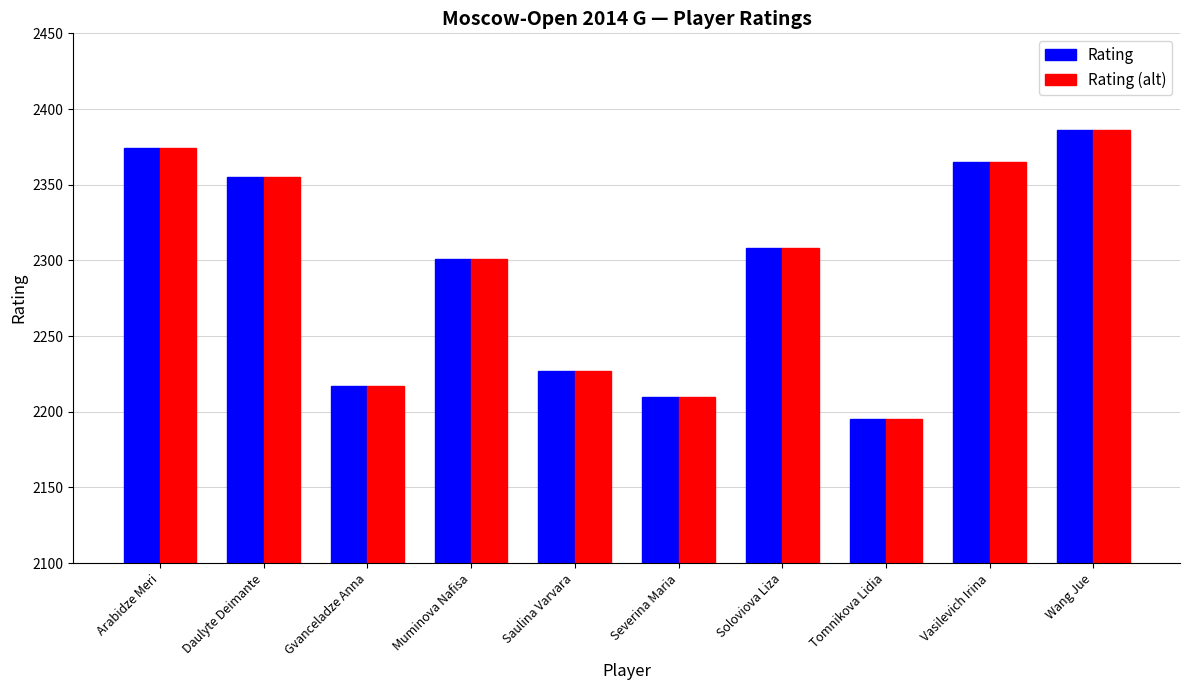

Reading left to right, what are all the values shown in this chart?

Rating: 2374	2355	2217	2301	2227	2210	2308	2195	2365	2386
Rating (alt): 2374	2355	2217	2301	2227	2210	2308	2195	2365	2386